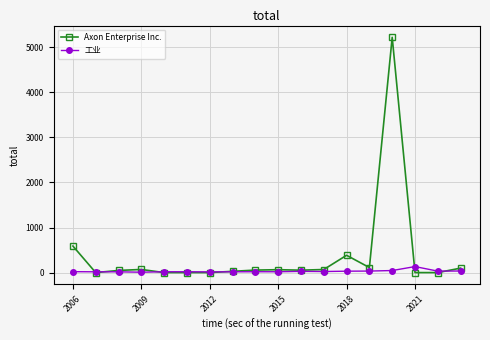

Rank the series by their maximum value, from lowest to highest.

工业, Axon Enterprise Inc.